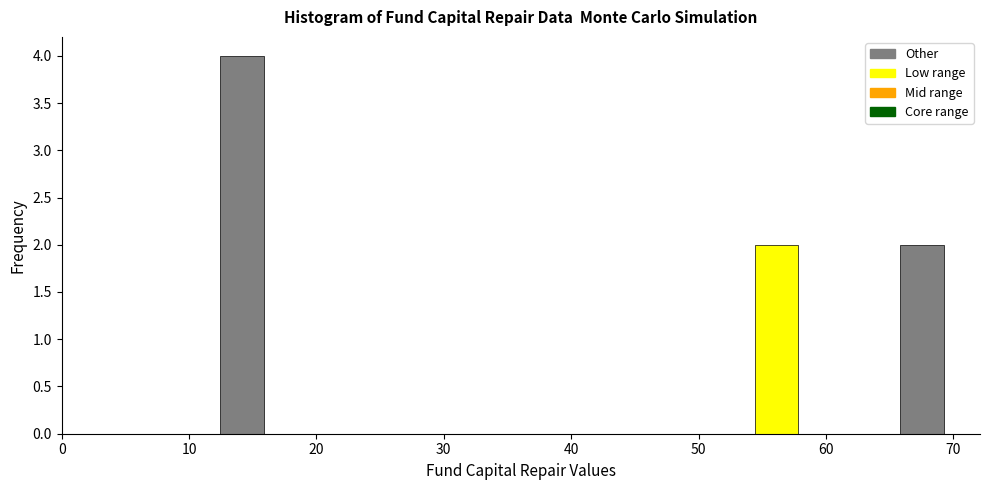

Read against the x-axis, roughly where is the centre of the tallest bar?

14